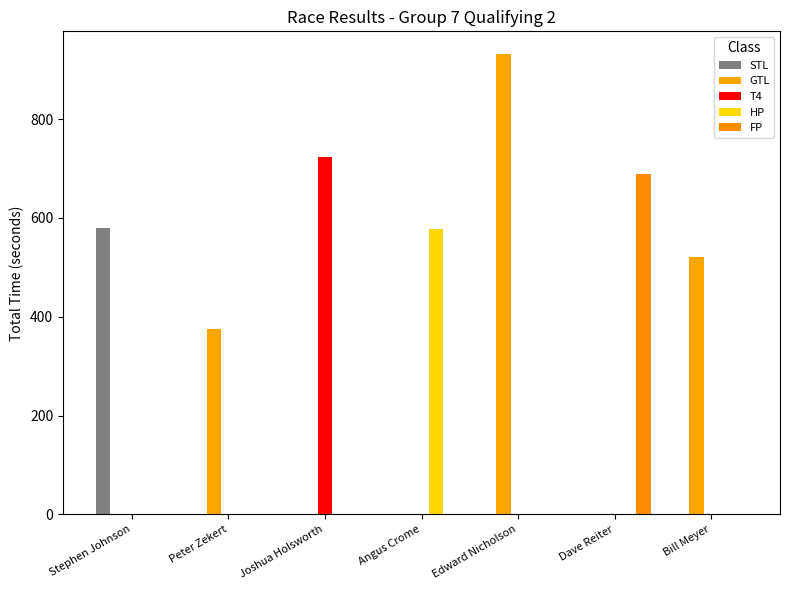

Is it true that FP equals 1197.0 at Dave Reiter?

False